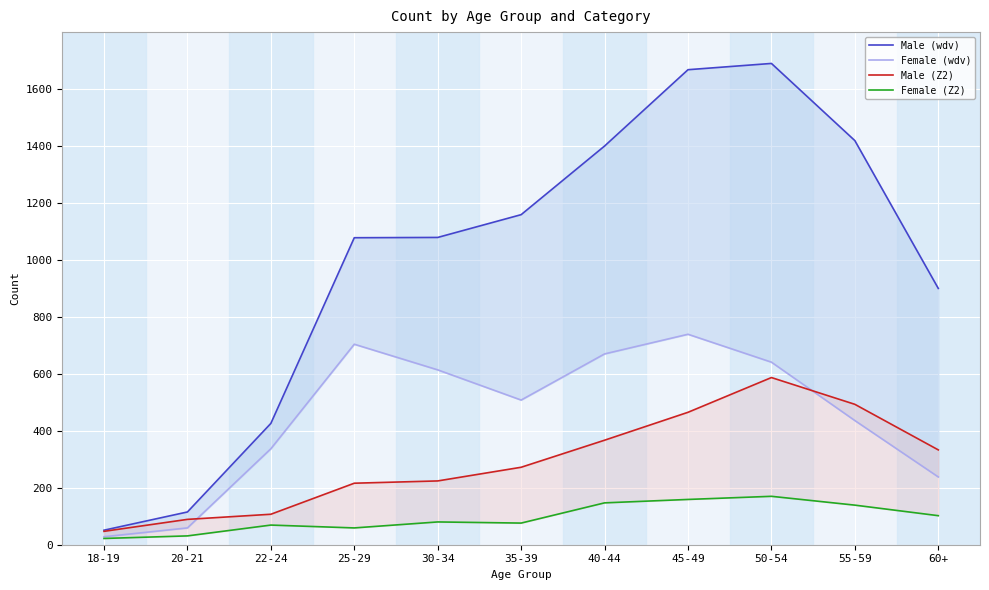

What are all the series names shown in the legend?

Male (wdv), Female (wdv), Male (Z2), Female (Z2)